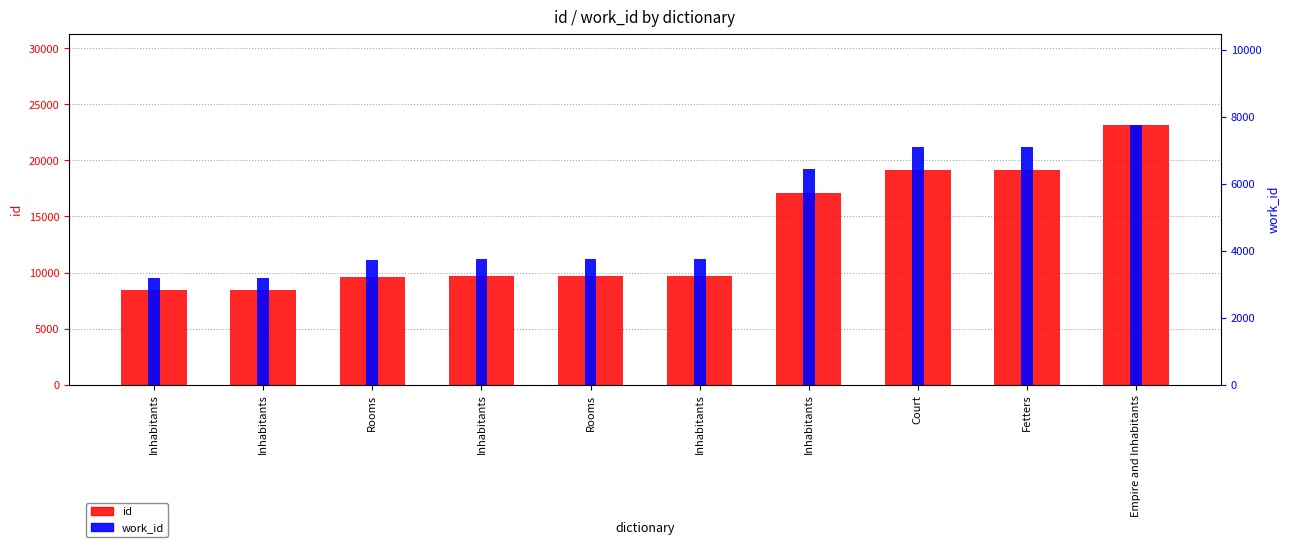

What value does the work_id series have at Inhabitants, to the nearest 50?

3750